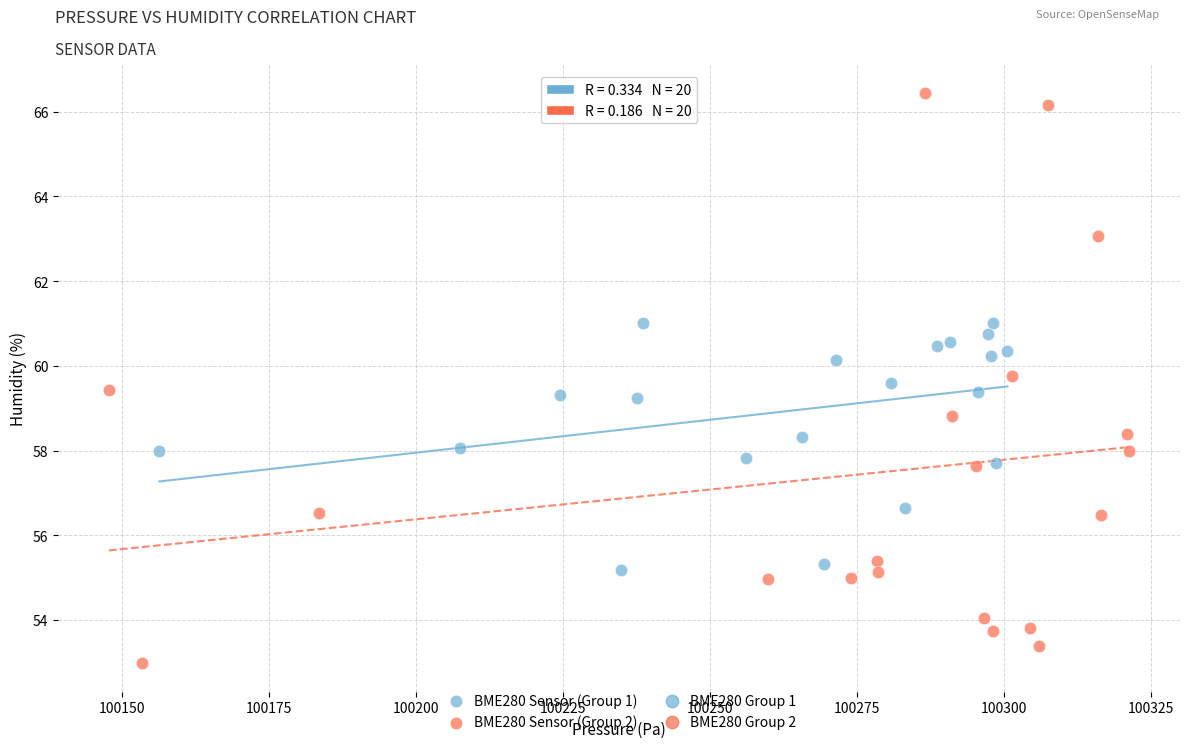

Which series has the largest Y range (max minus min)?

BME280 Sensor (Group 2)